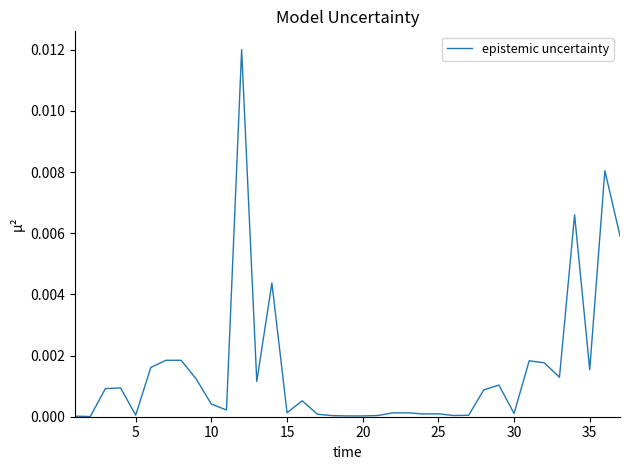

How many lines are shown in the chart?

1